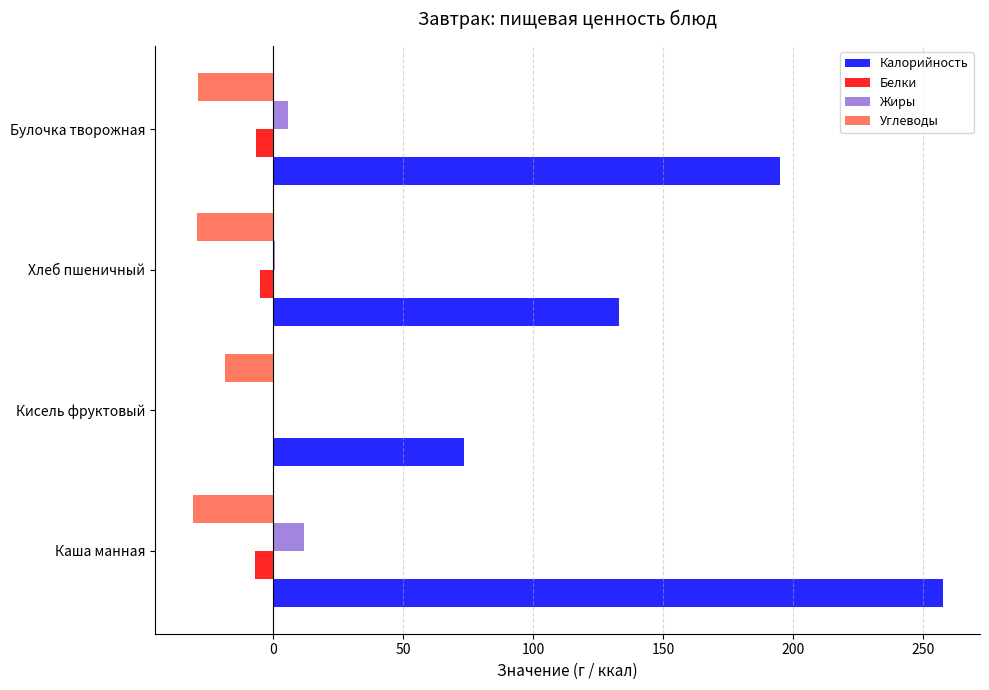

The value of Углеводы at Кисель фруктовый is -18.6. True or false?

True